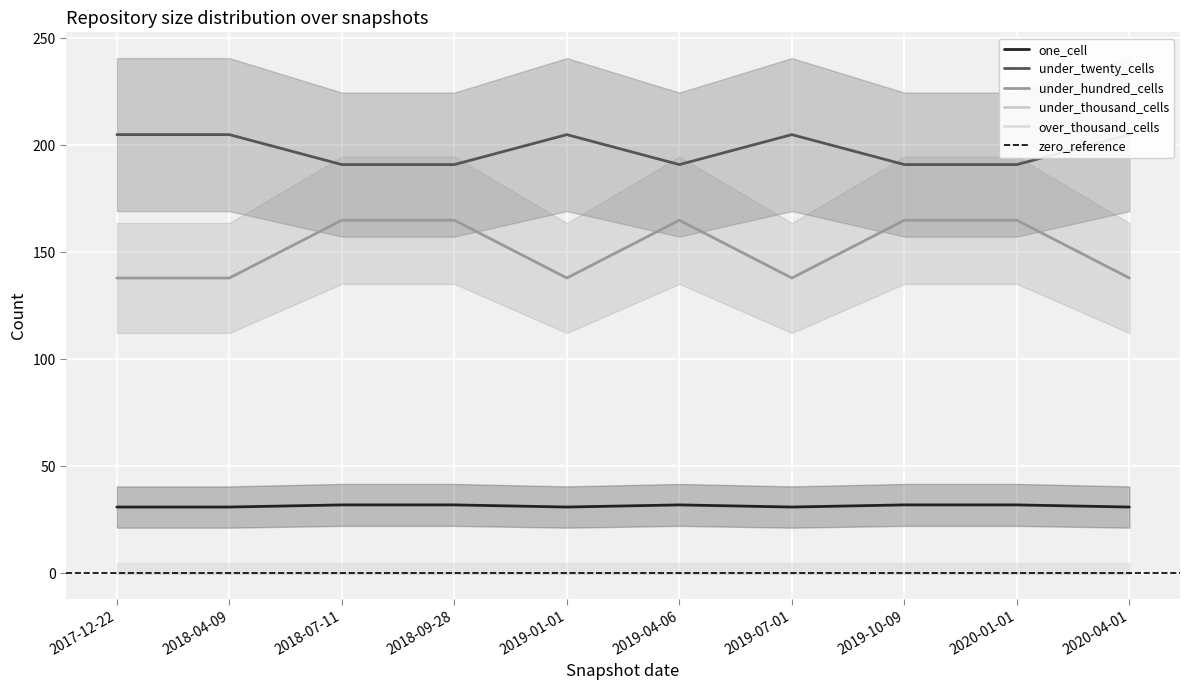

What is the spread (max minus min) of values at 2020-01-01?

159